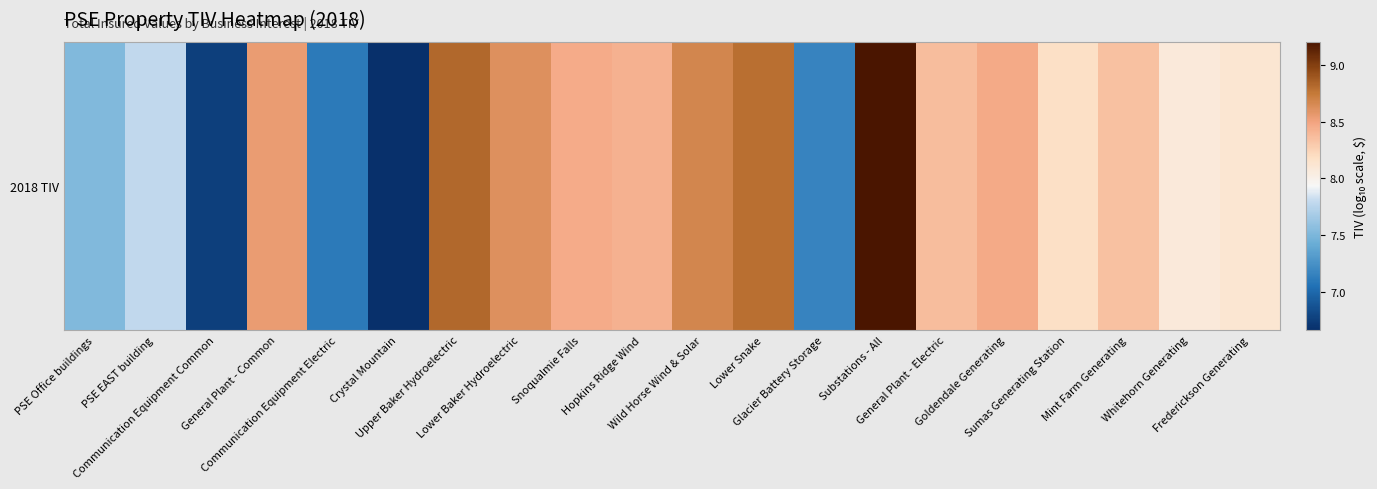

The value at Upper Baker Hydroelectric is 8.8. True or false?

True